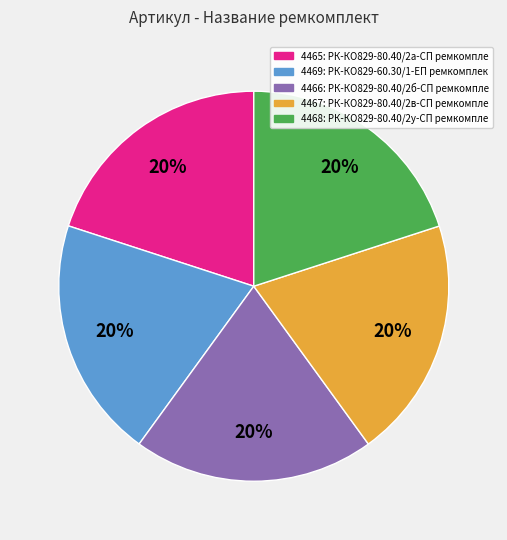

How many slices are in this pie chart?

5